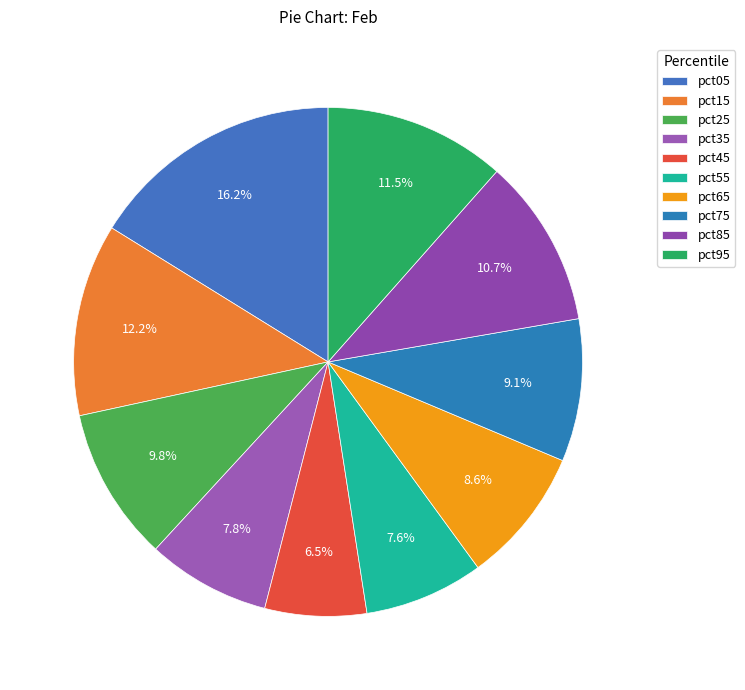

What is the largest slice in the pie chart?

pct05